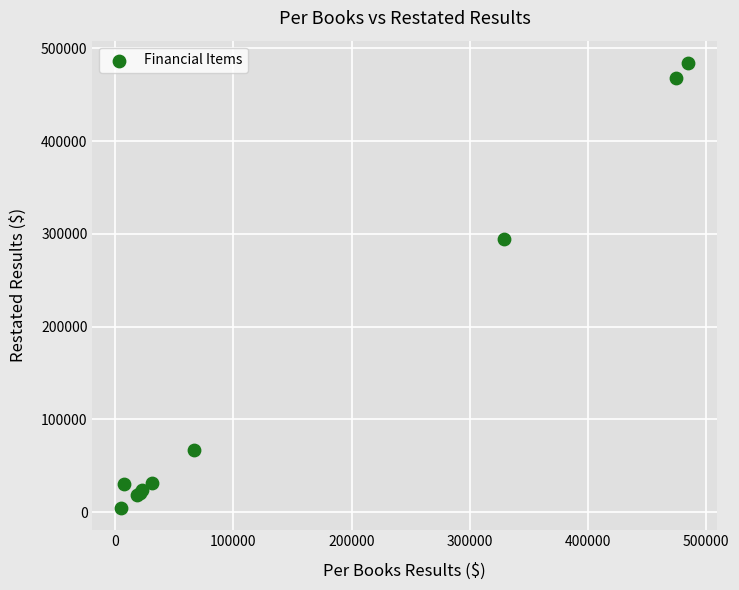

What Y value in the scatter plot is closest to 244402?

294372.2